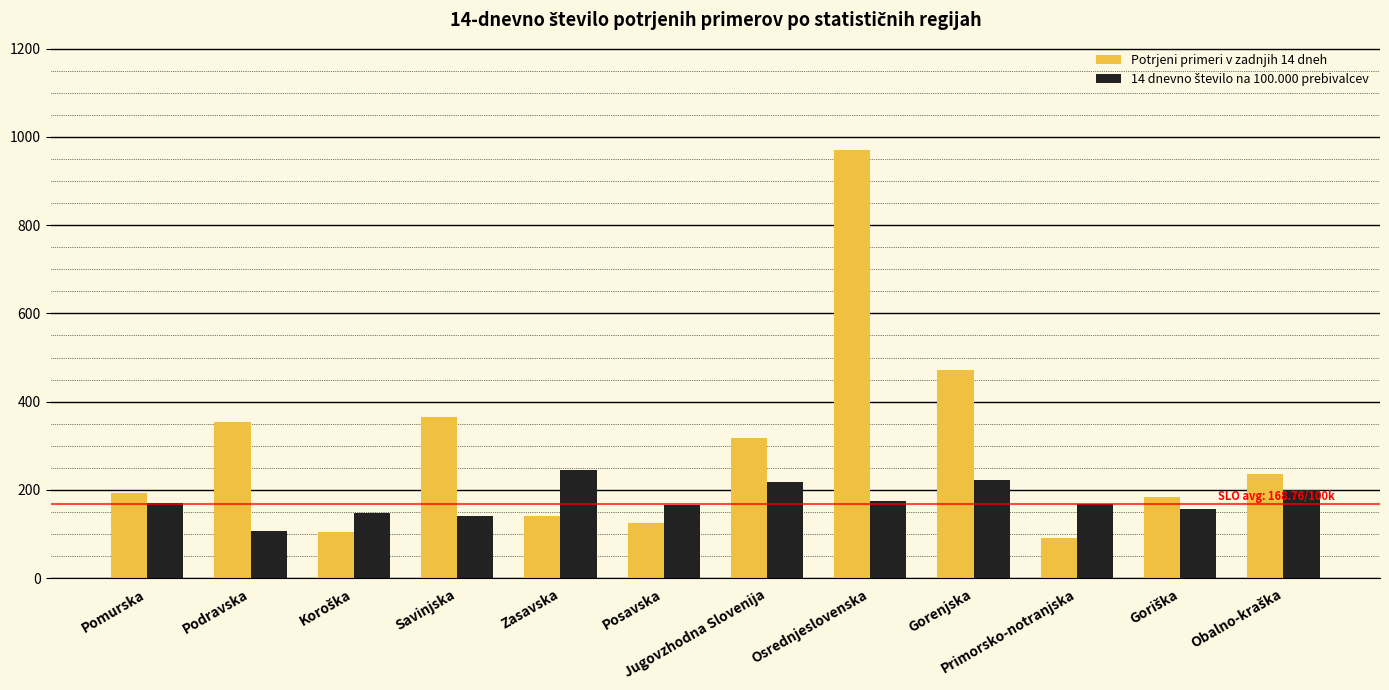

Count the number of categories in the chart.

12